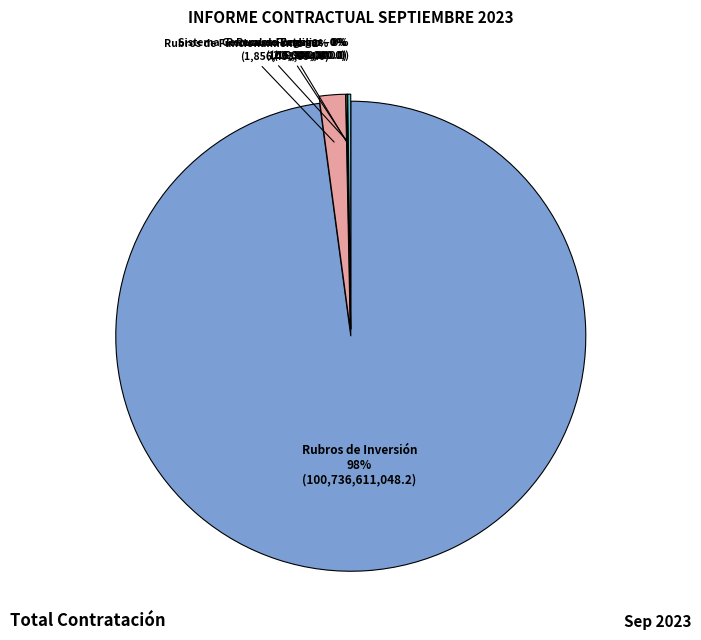

To the nearest percent, what is the difference between the largest and smallest slice percentages?

98%